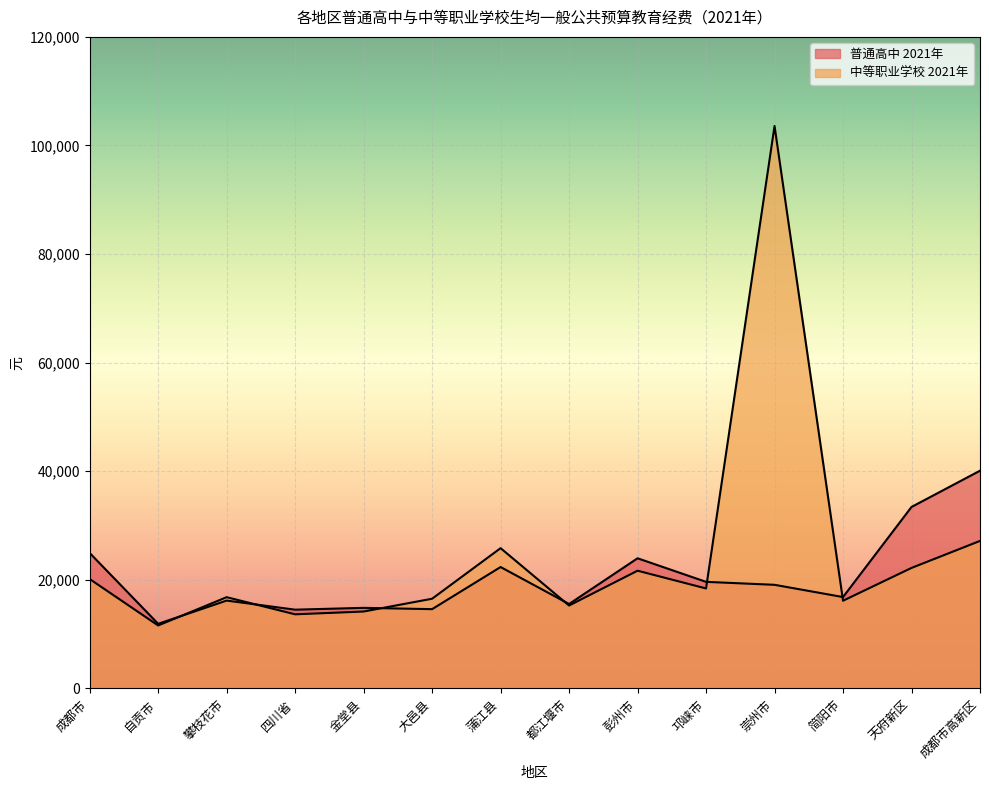

True or false: 中等职业学校 2021年 has more than 1 points higher than both neighbors.

True